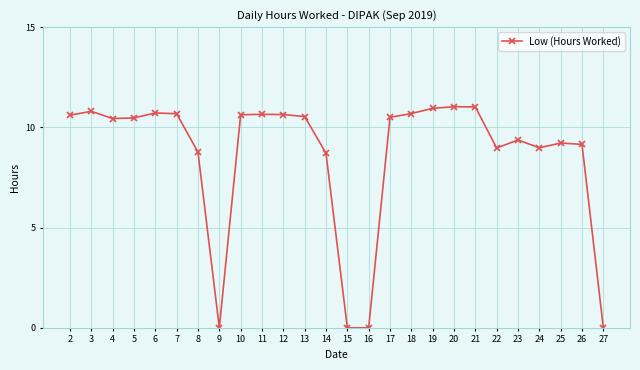

Where does the data first go above 10?

2